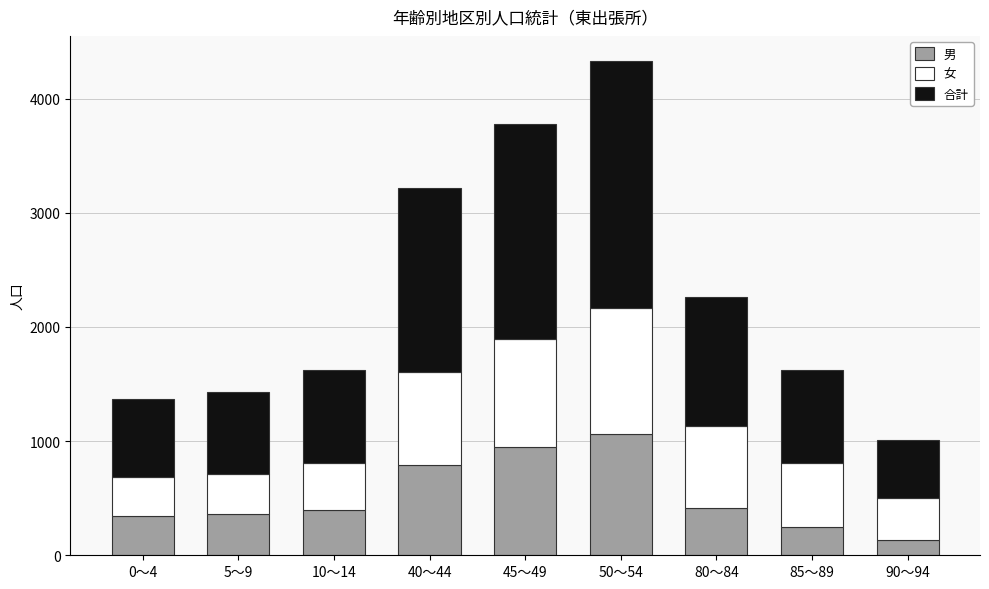

What is the average value of the 男 series?

522